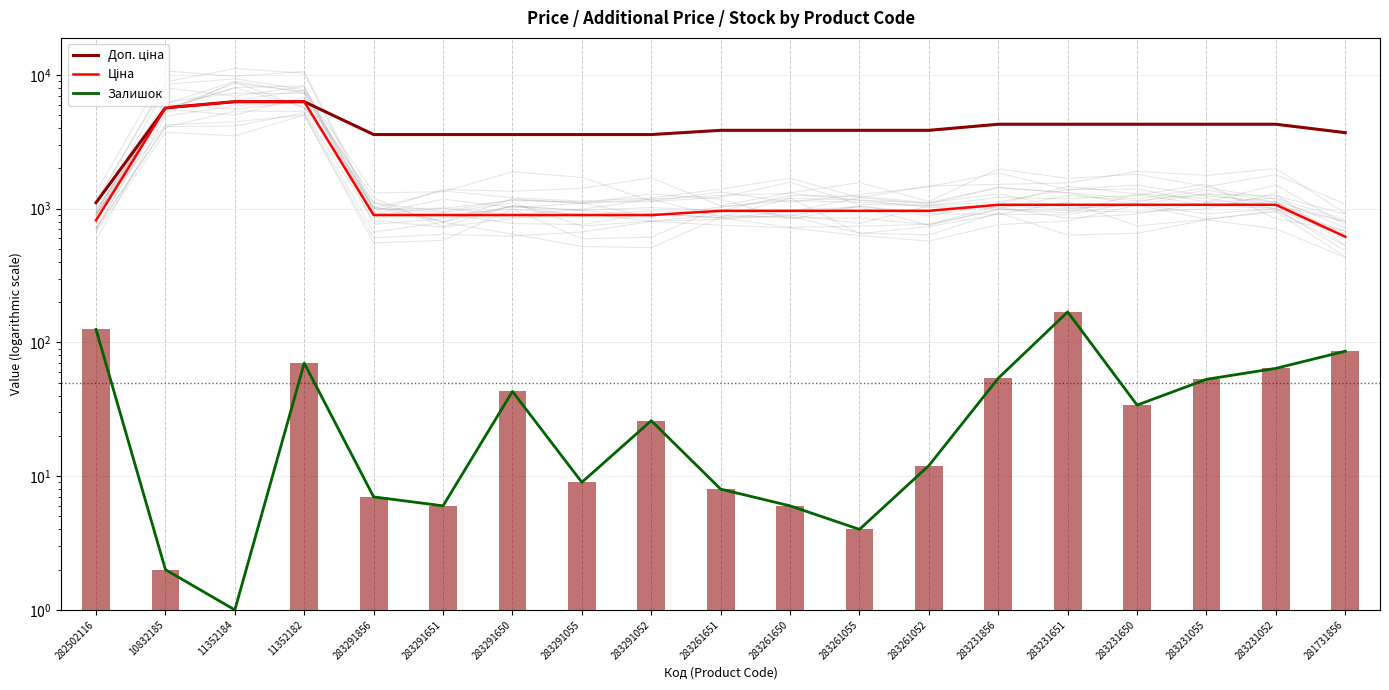

Read the Доп. ціна value at 283291651.

3583.6